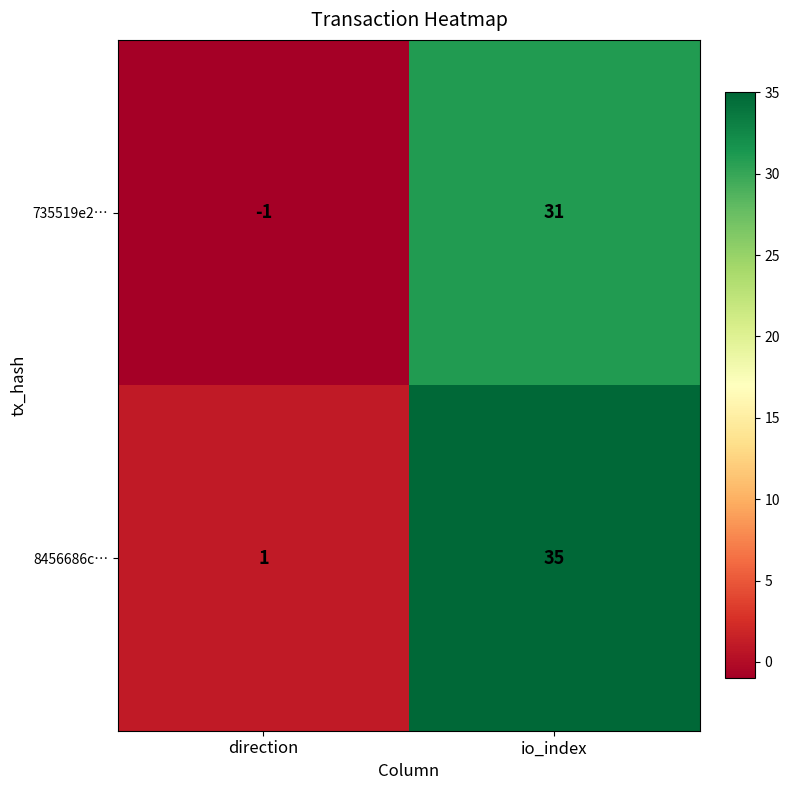

At direction, list the series in order from largest to smallest.

8456686c…, 735519e2…